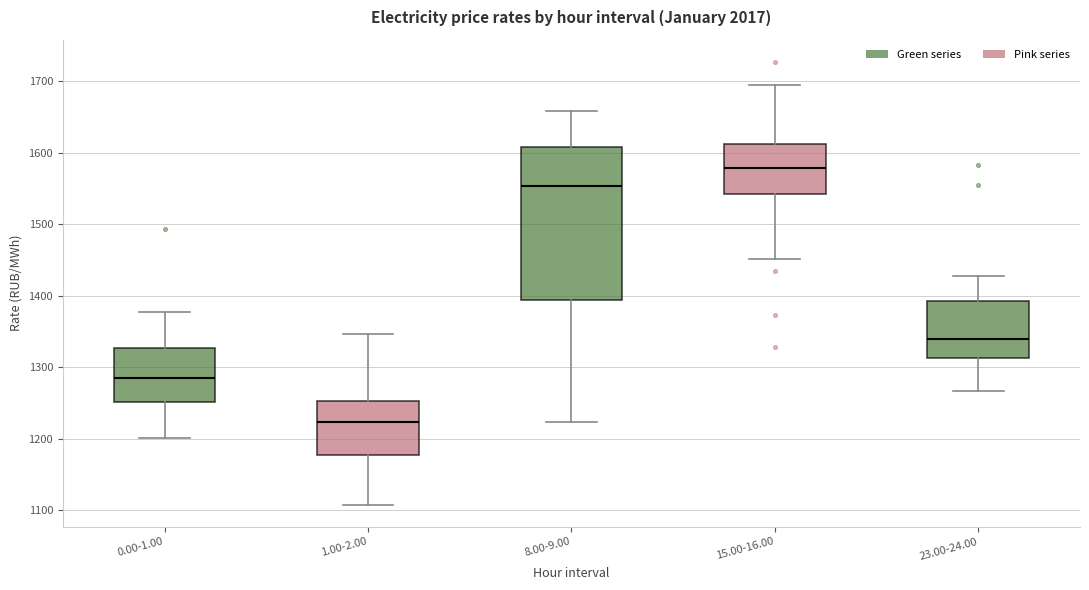

Reading left to right, transcribe this box plot: for each box, give where its median line is, the range the box spans, and where its two whiskers end, as read against the y-axis. The values are not printed on the chart, so give them approximately, as read against the axis.

0.00-1.00: median 1280, box 1250 to 1330, whiskers 1200 to 1380
1.00-2.00: median 1220, box 1180 to 1250, whiskers 1110 to 1350
8.00-9.00: median 1550, box 1390 to 1610, whiskers 1220 to 1660
15.00-16.00: median 1580, box 1540 to 1610, whiskers 1450 to 1690
23.00-24.00: median 1340, box 1310 to 1390, whiskers 1270 to 1430